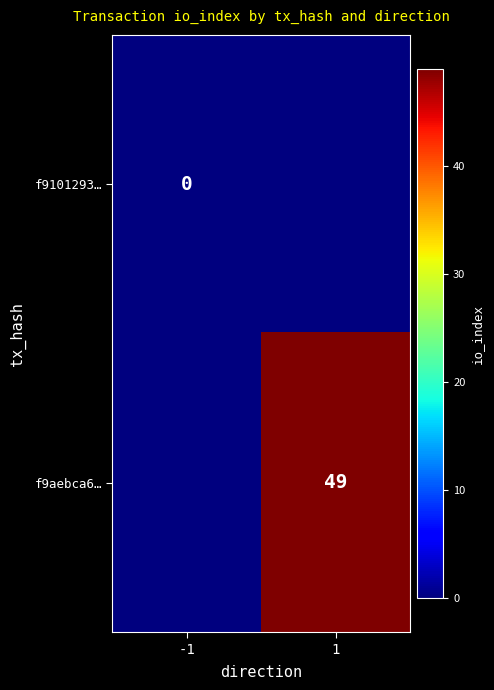

At which label is f9aebca6… closest to 24?

-1